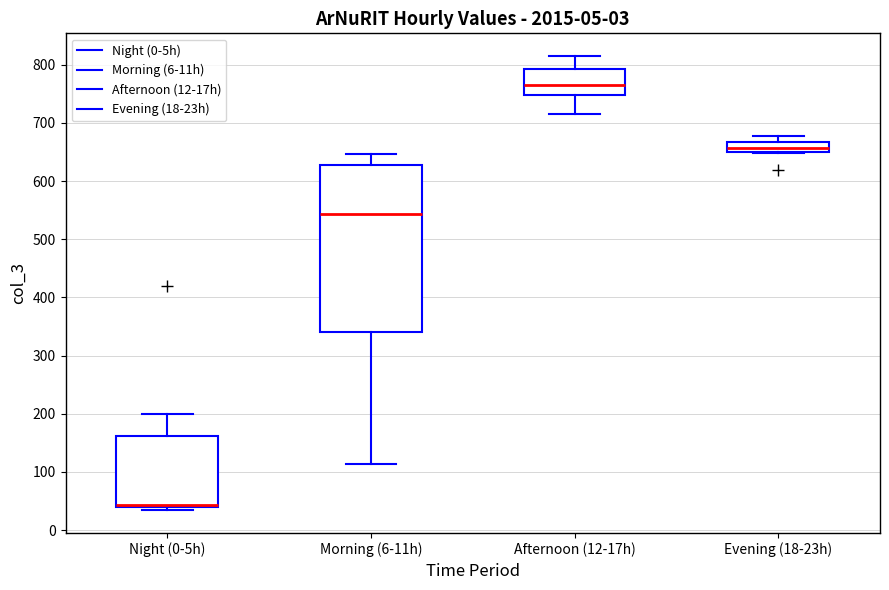

Which box has the lowest median line?

Night (0-5h)